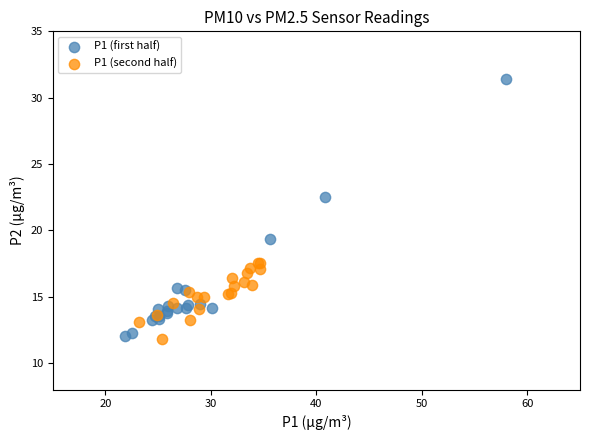

Which series contains the highest Y value?

P1 (first half)